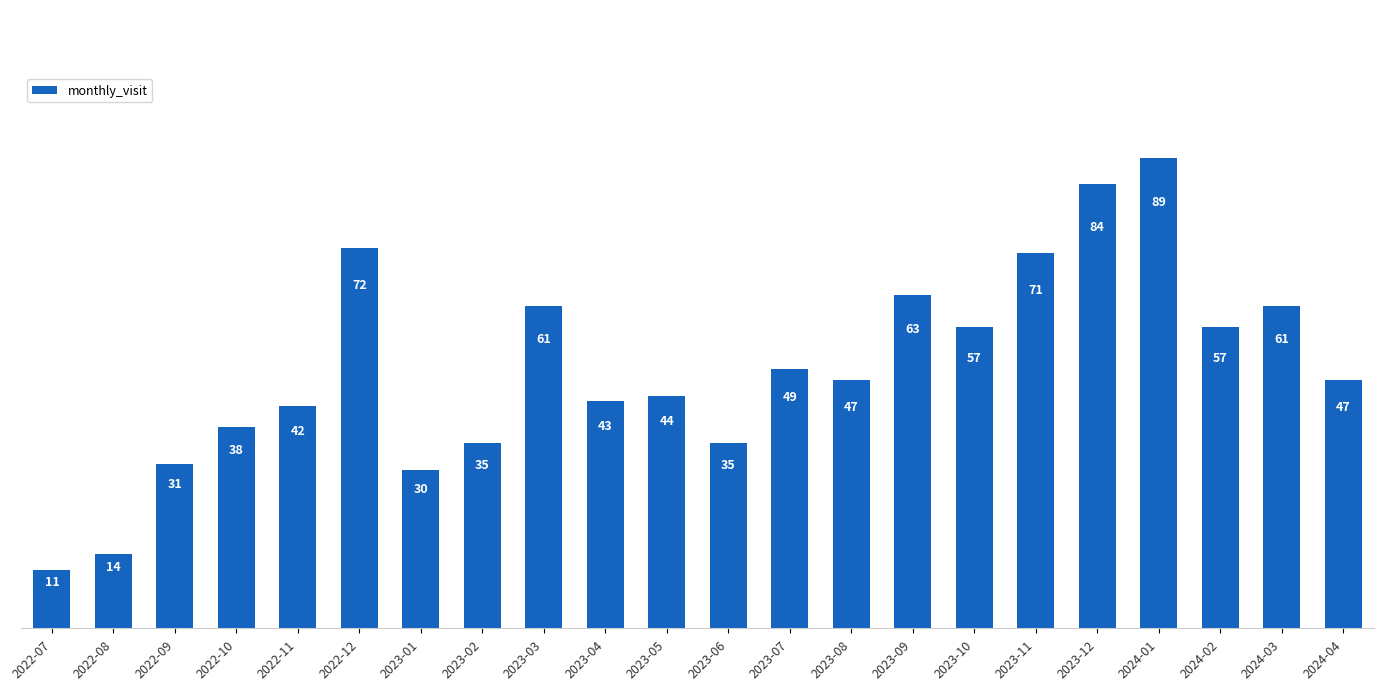

What is the label of the 11th bar from the left?

2023-05